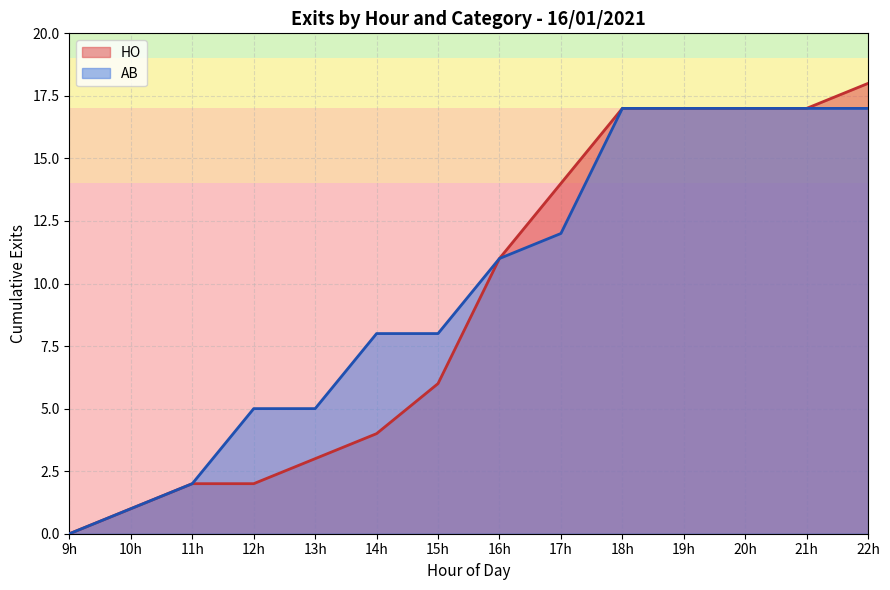

At which category is the sum across all series the highest?

22h